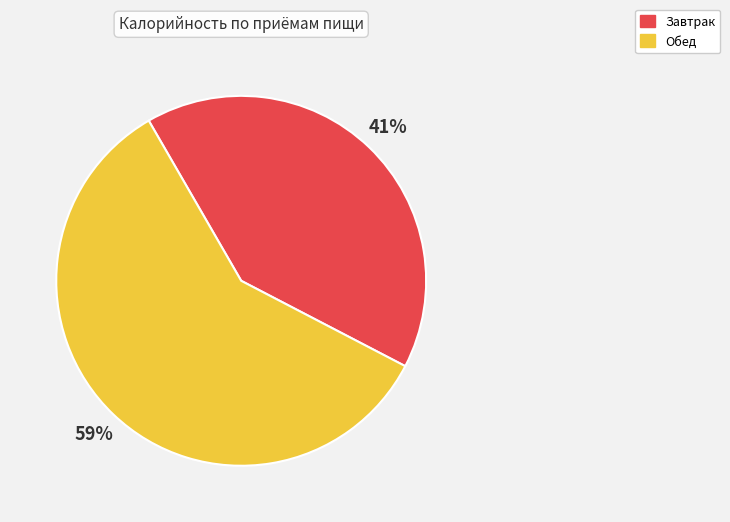

Which slice represents more than half of the pie?

Обед